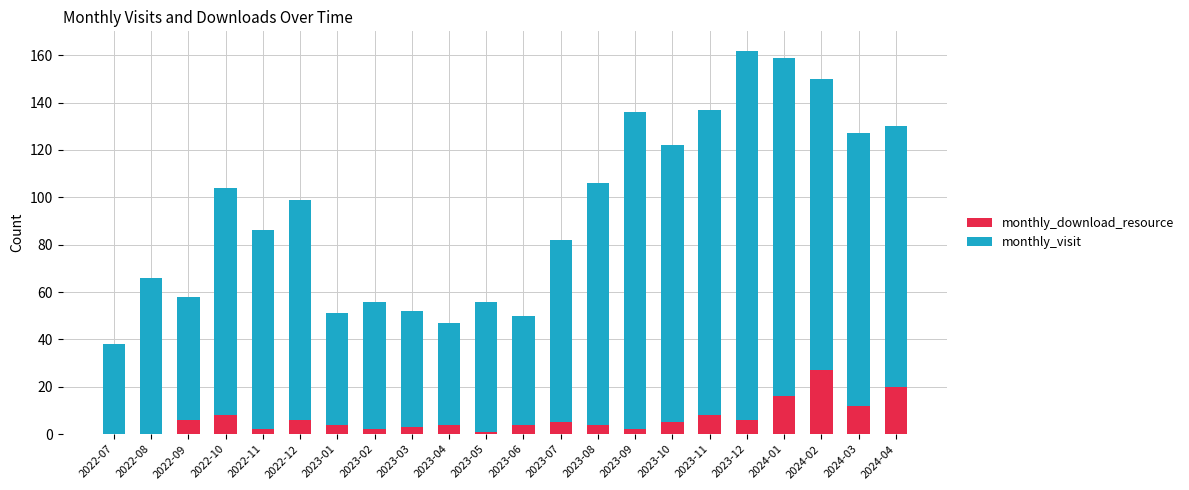

What are all the series names shown in the legend?

monthly_download_resource, monthly_visit